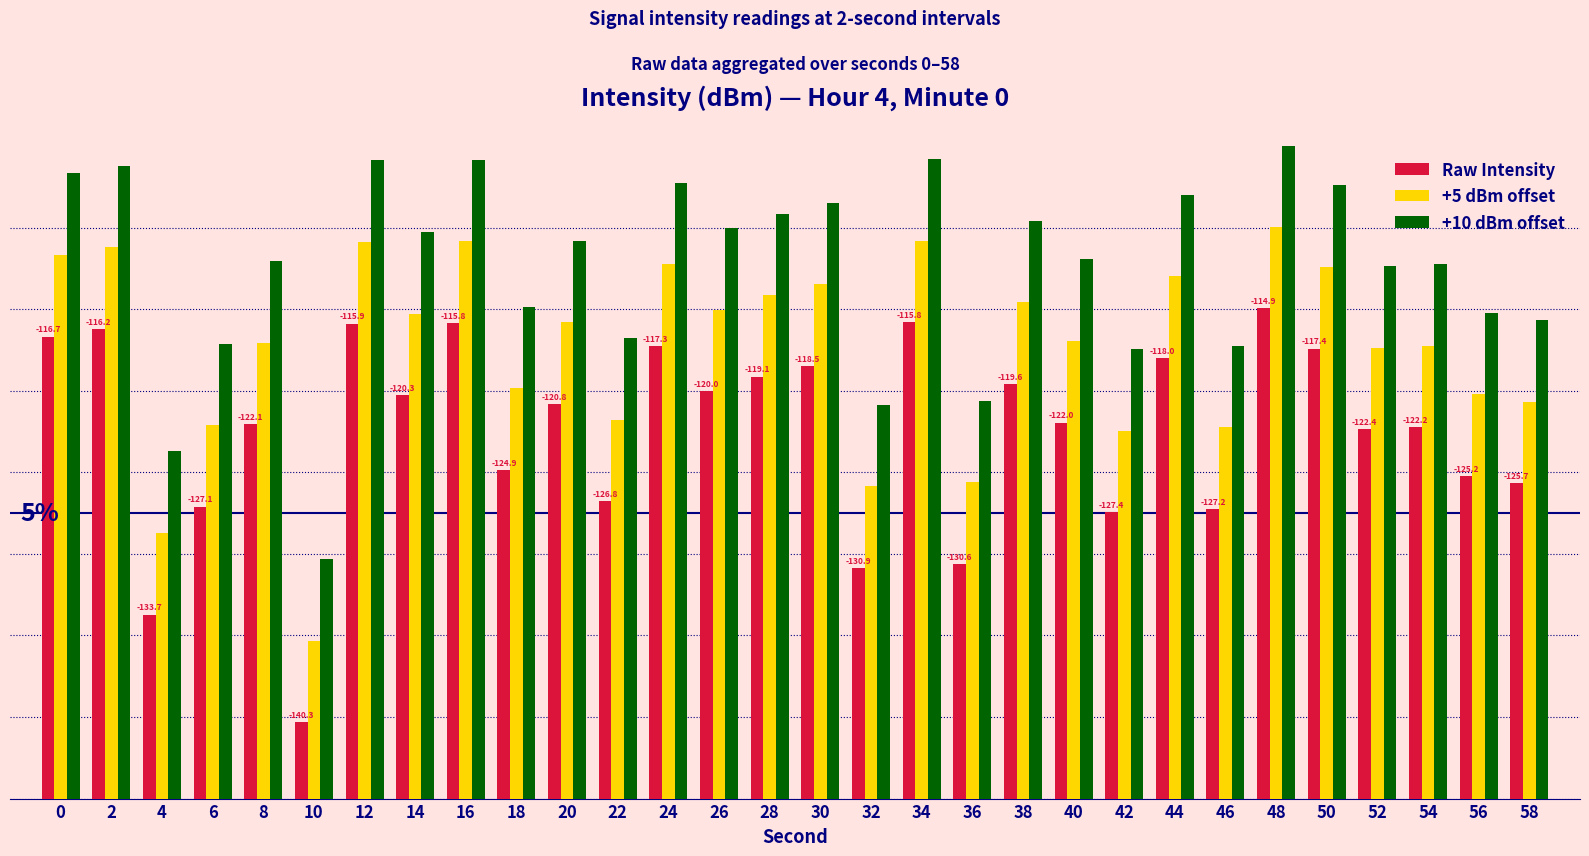

At which label is +10 dBm offset closest to 27?

42